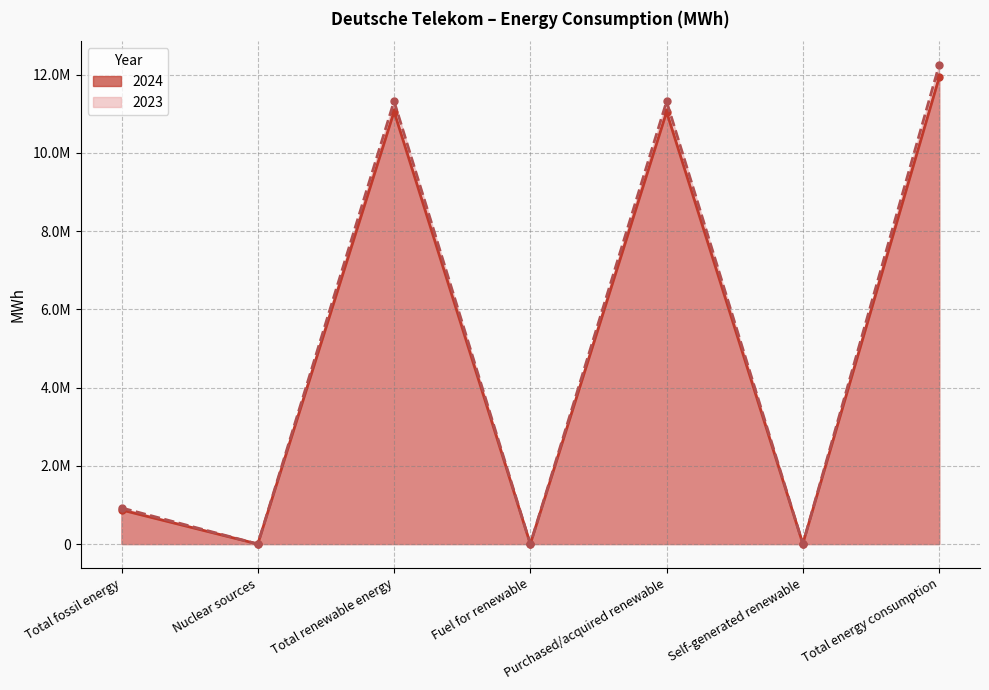

At which category is the sum across all series the highest?

Total energy consumption